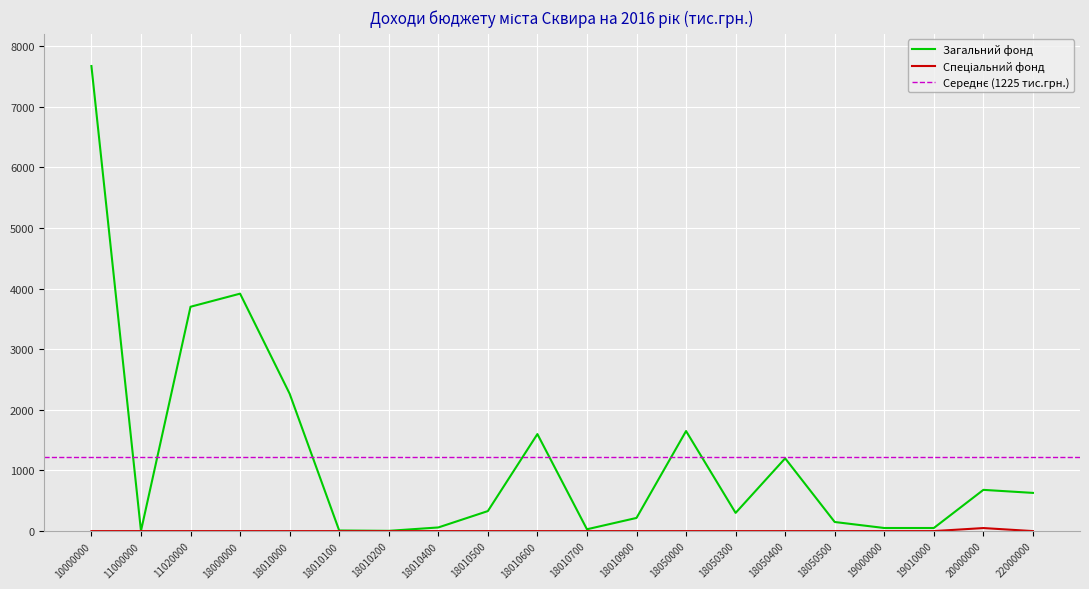

Which series has the largest range (max minus min)?

Загальний фонд